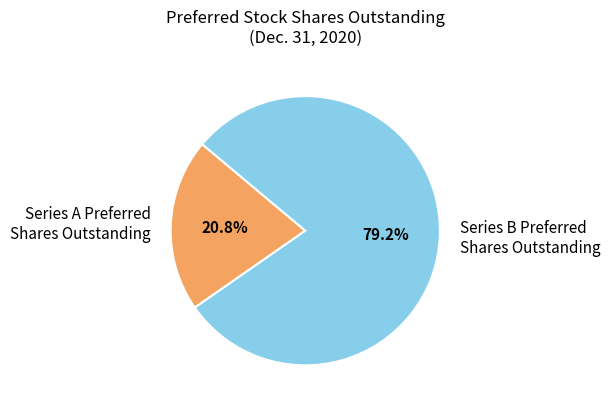

Which slice is the smallest?

Series A Preferred Shares Outstanding